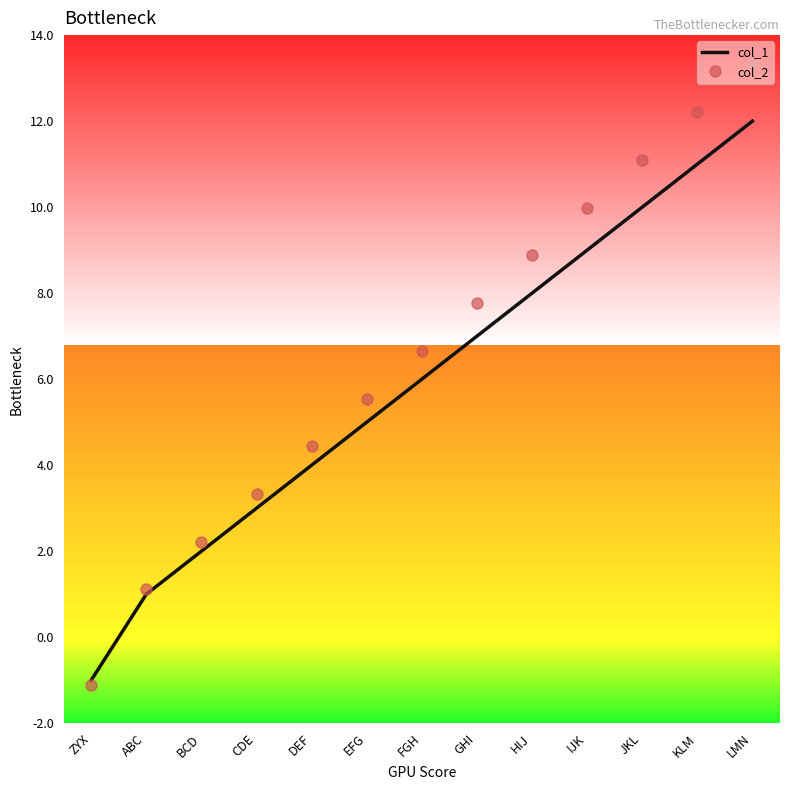

What is the difference between the highest and lowest values at DEF?

0.4